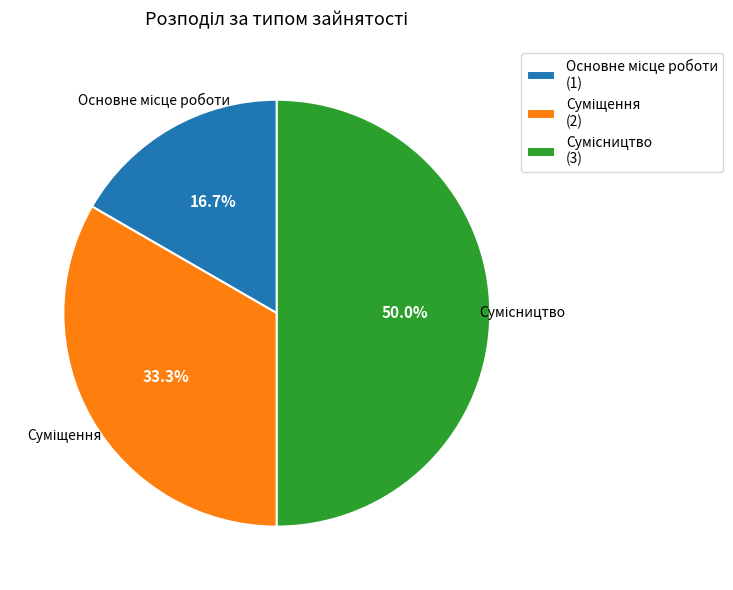

How many slices are in this pie chart?

3